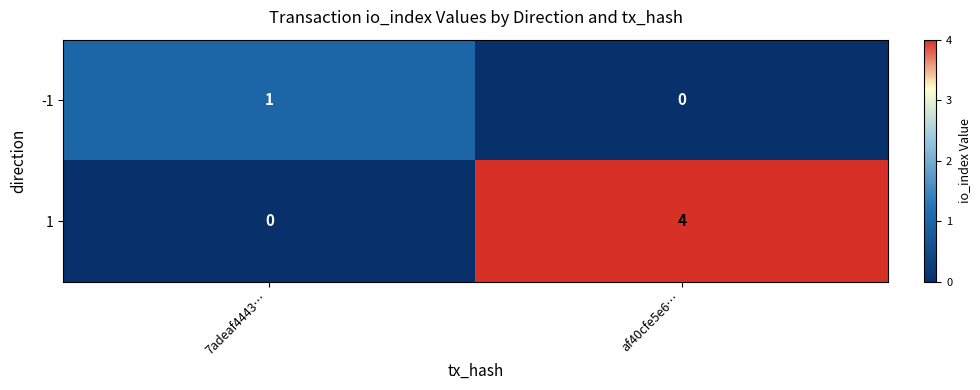

Reading left to right, list all the values displayed in this chart.

-1: 7adeaf4443…=1	af40cfe5e6…=0
1: 7adeaf4443…=0	af40cfe5e6…=4